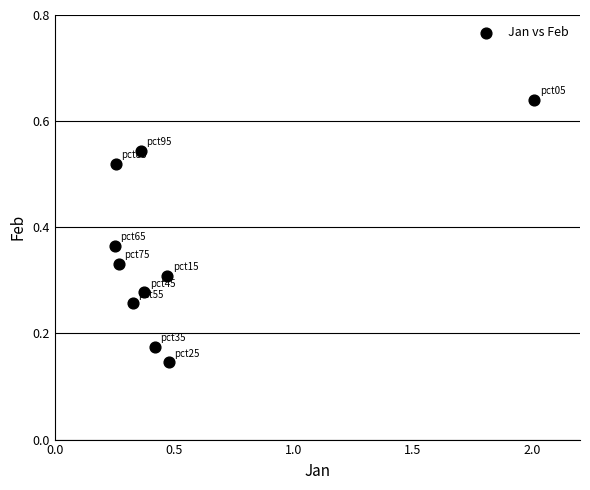

What is the range of X values (max minus min)?

1.8